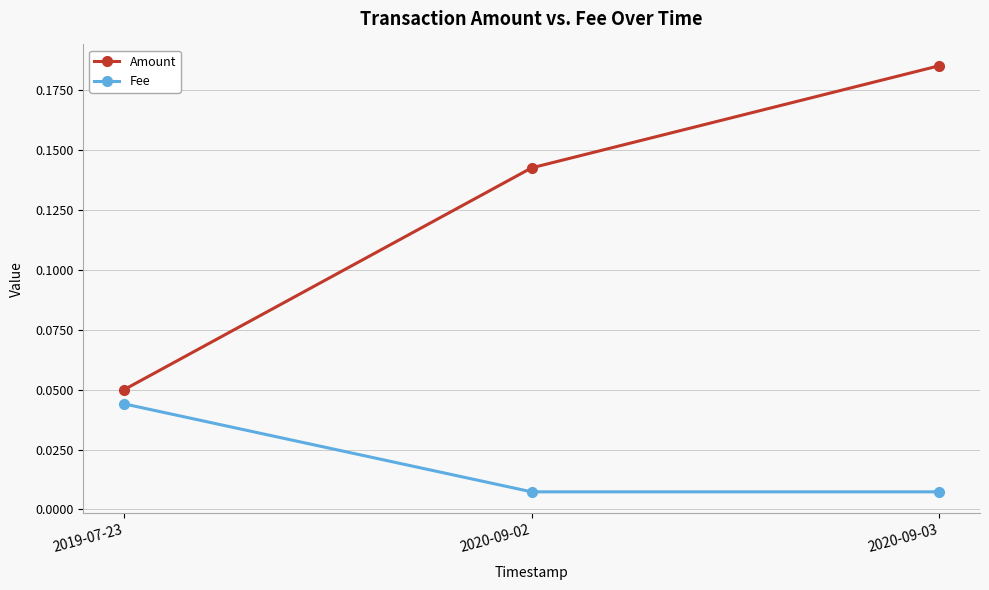

What is the sum of all Amount values?

0.4